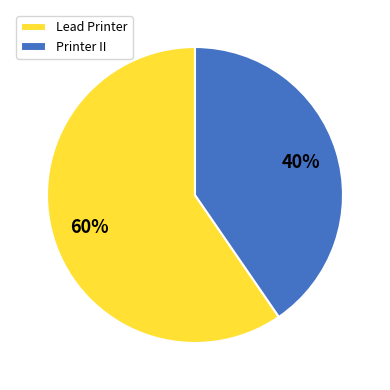

Is there a majority slice in this chart?

Yes